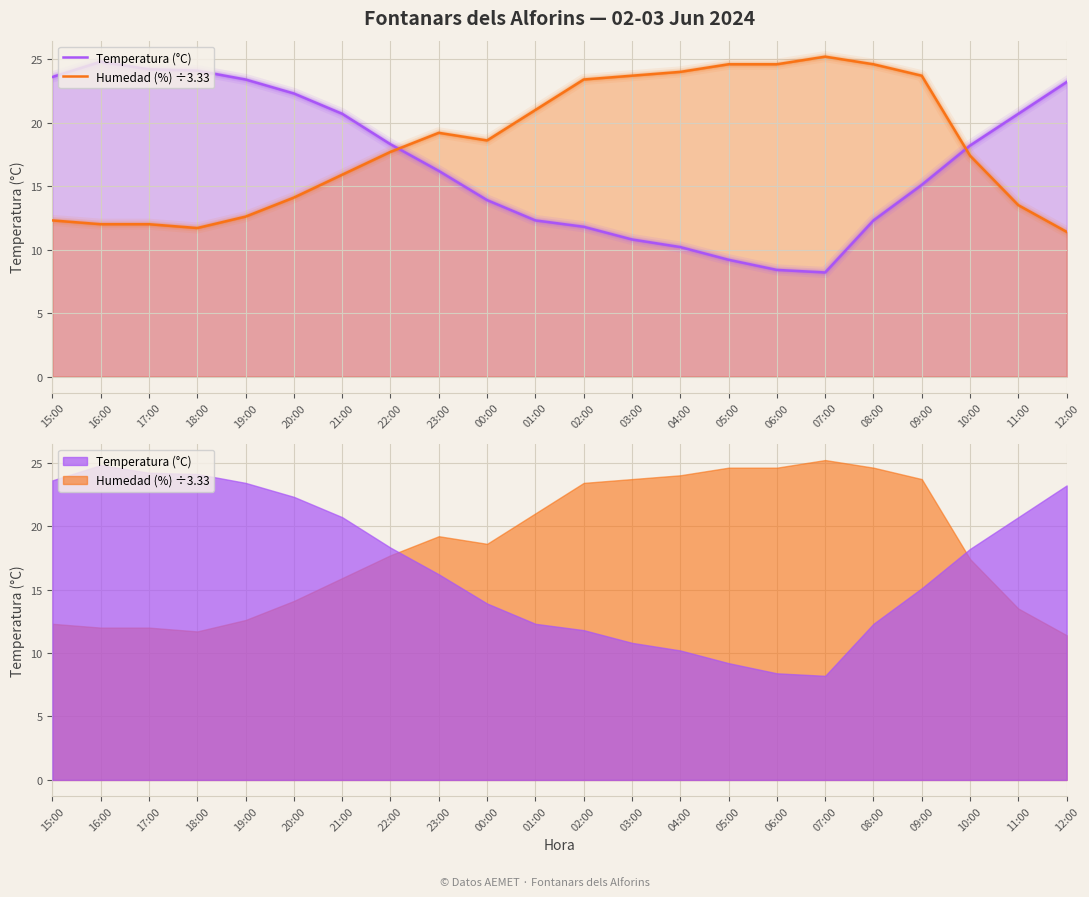

Rank the series at 20:00 from lowest to highest value.

Humedad (%) ÷3.33, Temperatura (°C)